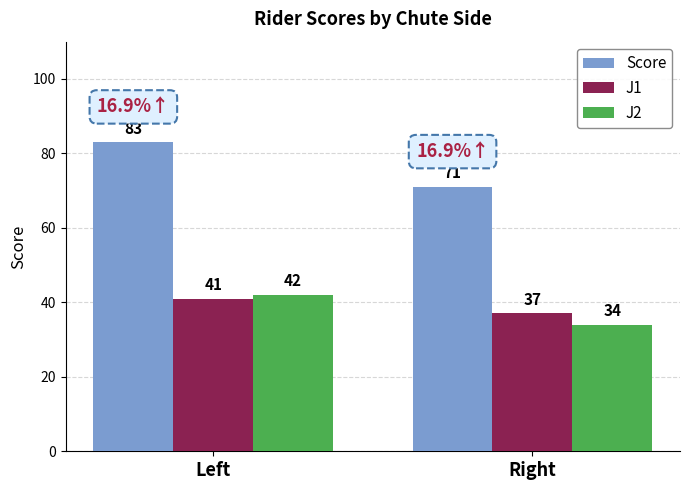

What is the difference between the highest and lowest values at Right?

37